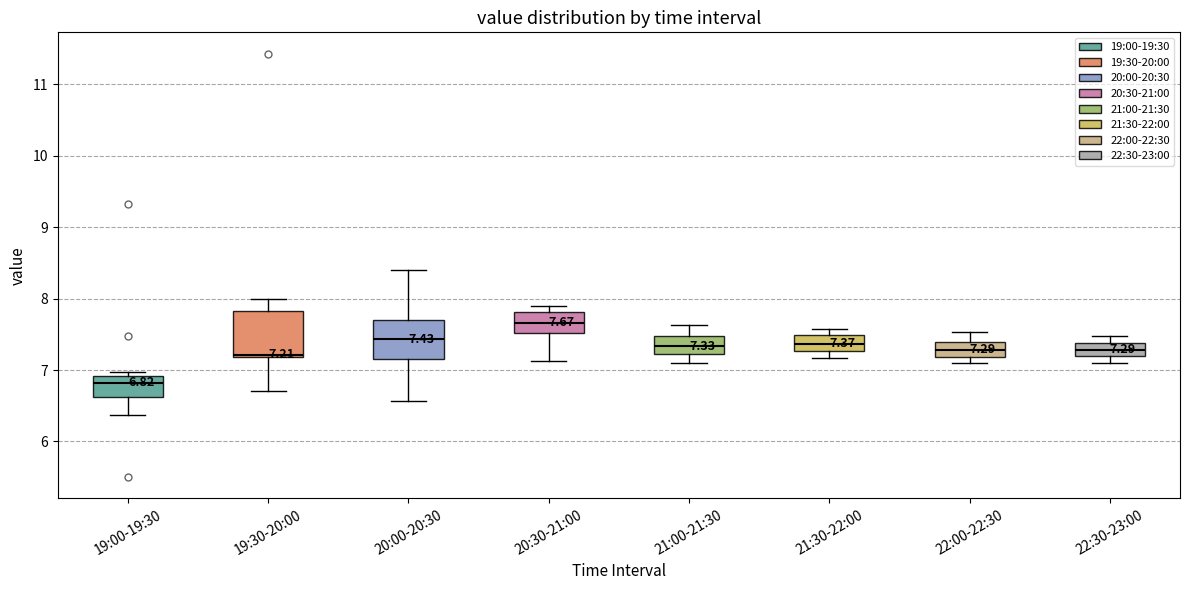

Which box's median line is the lowest?

19:00-19:30